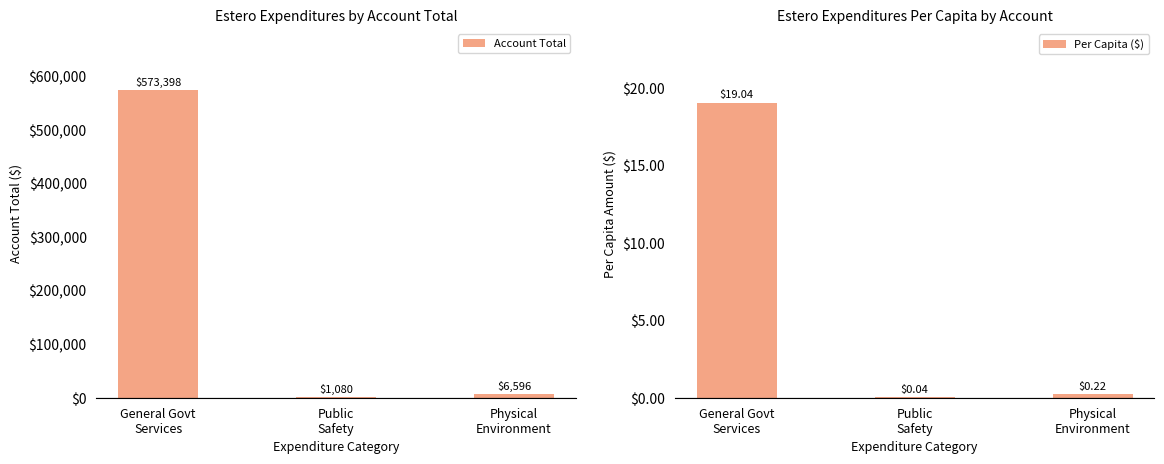

What is the value of the Per Capita ($) bar at the 1st from the left?

19.0